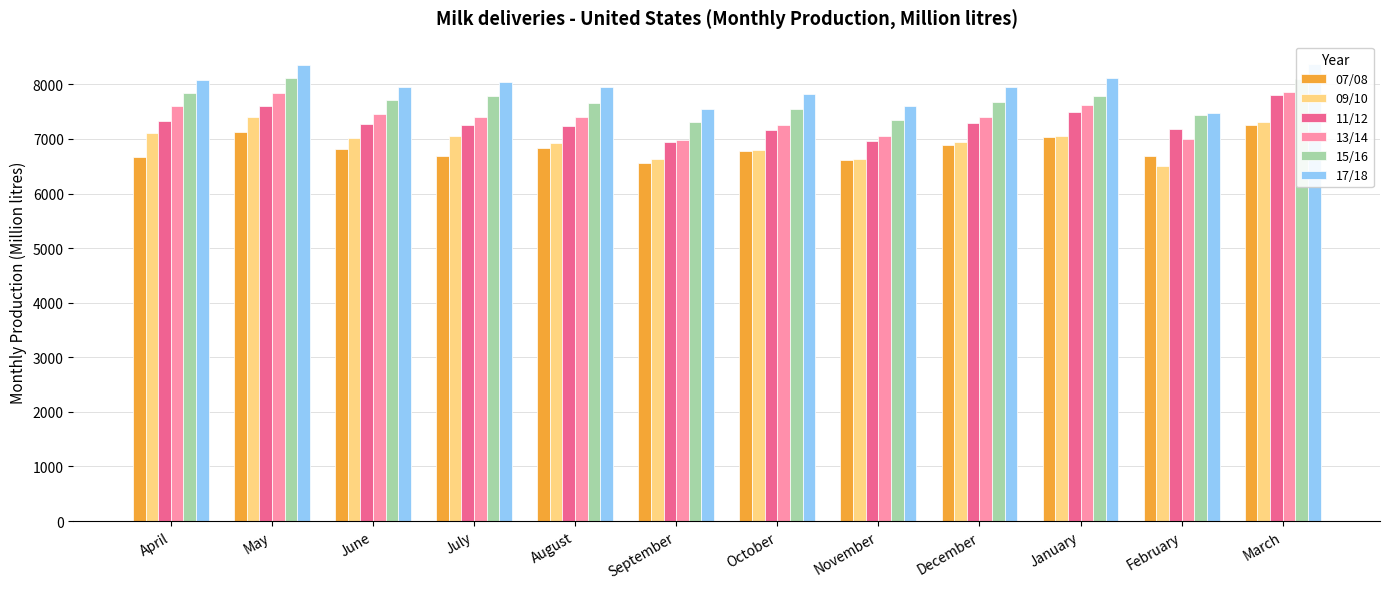

Reading left to right, extract all data points from this chart.

07/08: 6666.2	7133.6	6818.7	6684.7	6838.9	6550.8	6779.9	6614.7	6887.4	7037.2	6684.7	7250.4
09/10: 7113.4	7402.8	7019.5	7056.1	6933.6	6625.7	6793.6	6638.9	6951.3	7057.9	6501.1	7318.6
11/12: 7335.4	7611.1	7276.4	7259.2	7234.1	6952.6	7170.6	6968.9	7293.1	7495.7	7184.7	7805.0
13/14: 7598.4	7846.8	7460.0	7395.3	7395.7	6973.7	7257.4	7049.5	7396.2	7613.8	7007.2	7853.9
15/16: 7838.9	8117.7	7710.3	7780.7	7664.9	7318.6	7545.1	7349.0	7681.6	7794.0	7446.4	8105.8
17/18: 8075.4	8348.6	7955.6	8047.2	7950.8	7557.4	7827.4	7603.2	7954.7	8121.7	7476.8	8364.9